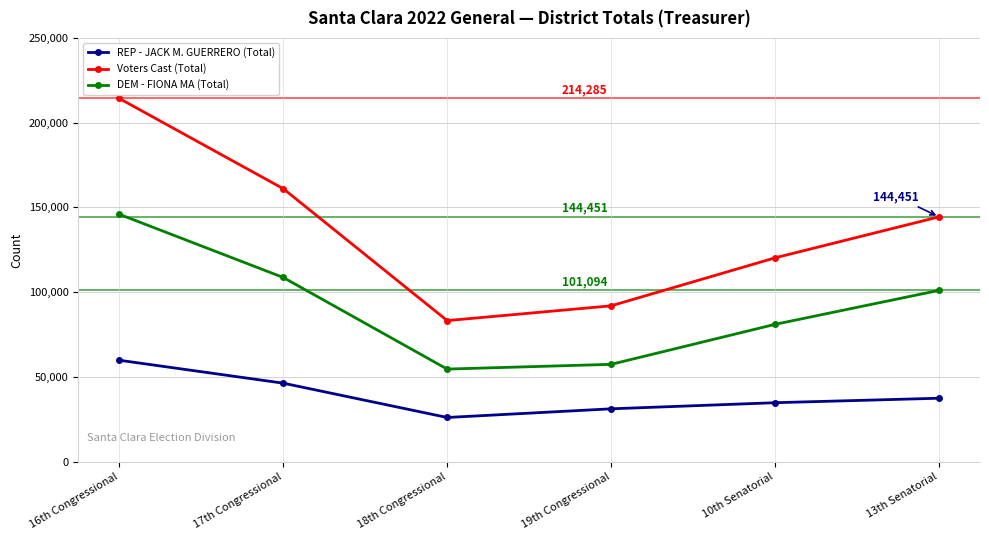

Reading left to right, extract all data points from this chart.

REP - JACK M. GUERRERO (Total): 59874	46347	26110	31220	34823	37465
Voters Cast (Total): 214285	161085	83257	91975	120280	144451
DEM - FIONA MA (Total): 145976	108702	54654	57454	81050	101094